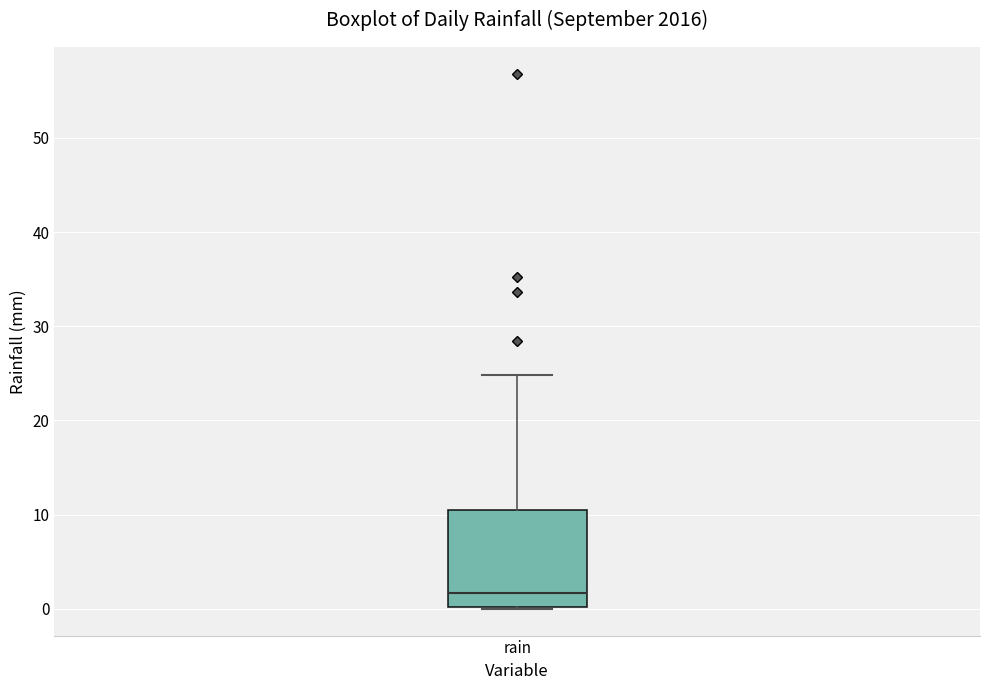

Read this box plot against the y-axis: the position of the median line, the range covered by the box, and the ends of both whiskers. The values are not printed on the chart, so give them approximately, as read against the axis.

median 2, box 0 to 10, whiskers 0 to 25